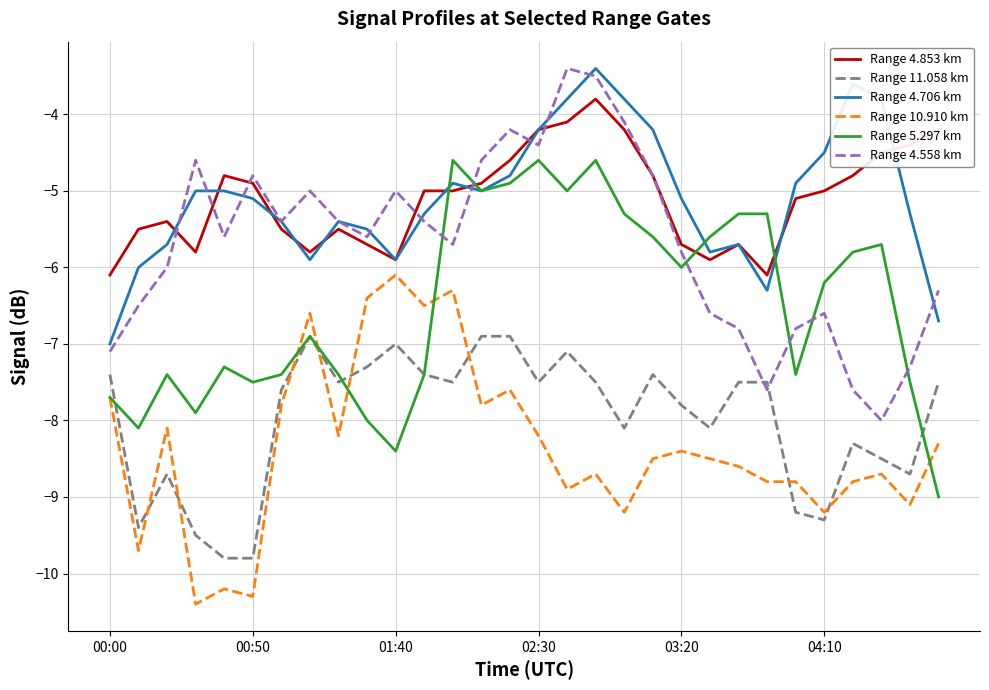

What is the minimum value shown in the chart?

-10.4